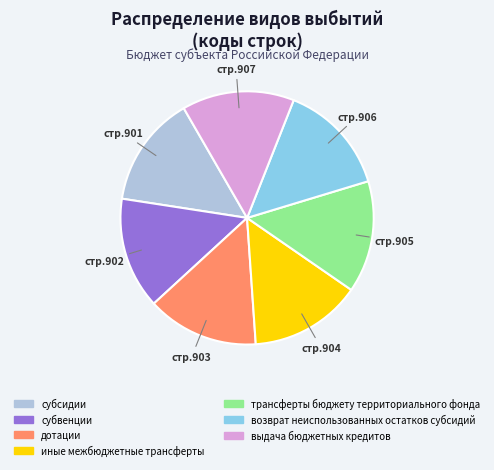

Does выдача бюджетных кредитов represent more than half of the total?

No